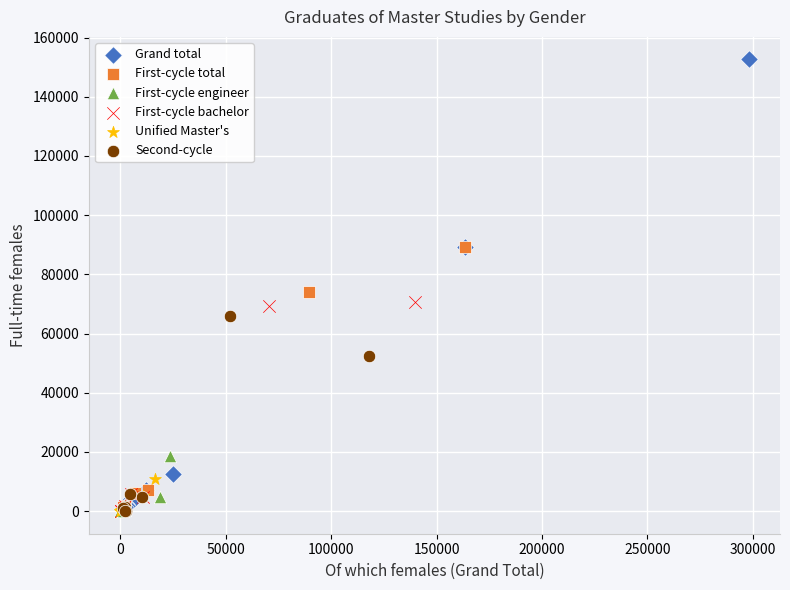

Which series reaches the maximum Y coordinate?

Grand total